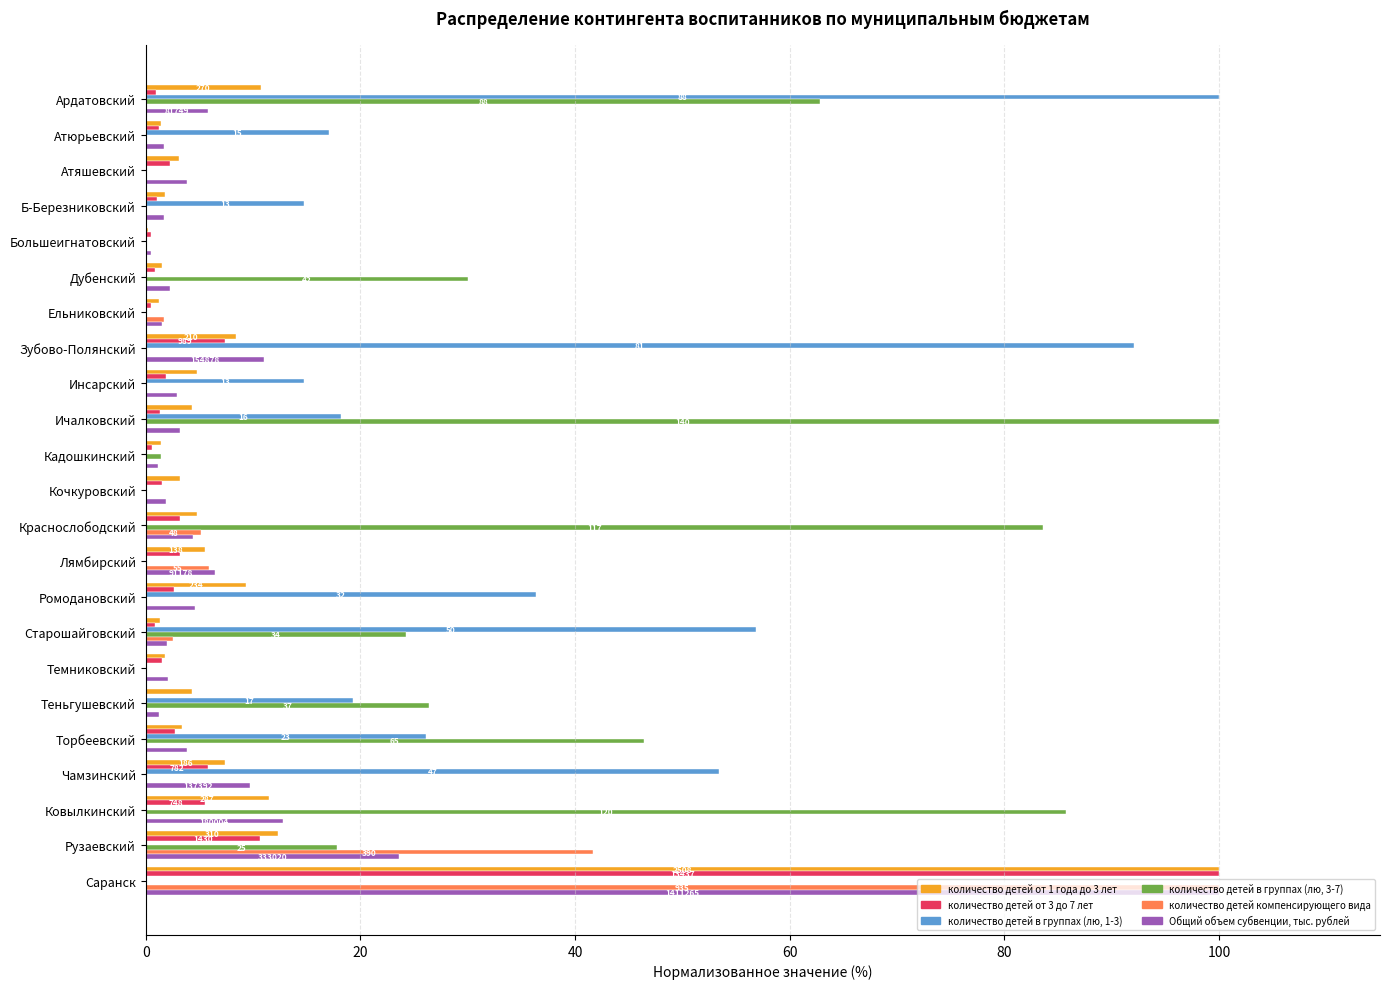

At which category is the sum across all series the highest?

Саранск